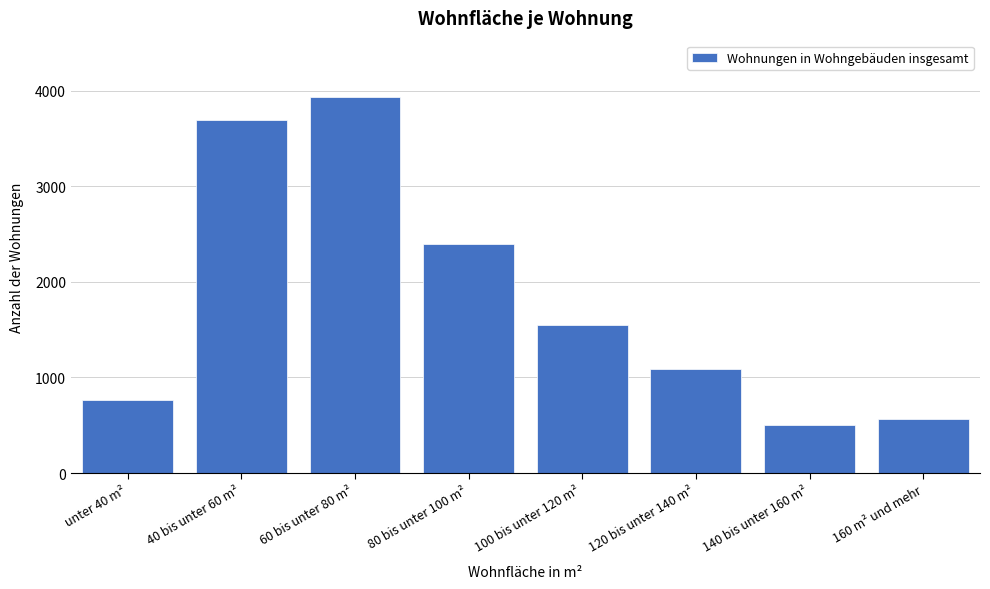

Reading left to right, list all the values displayed in this chart.

unter 40 m²=761	40 bis unter 60 m²=3689	60 bis unter 80 m²=3933	80 bis unter 100 m²=2393	100 bis unter 120 m²=1553	120 bis unter 140 m²=1088	140 bis unter 160 m²=507	160 m² und mehr=562